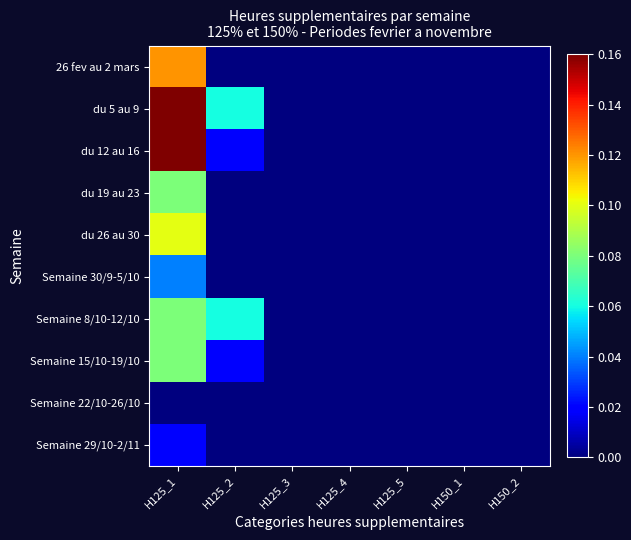

At which category is the sum across all series the highest?

H125_1